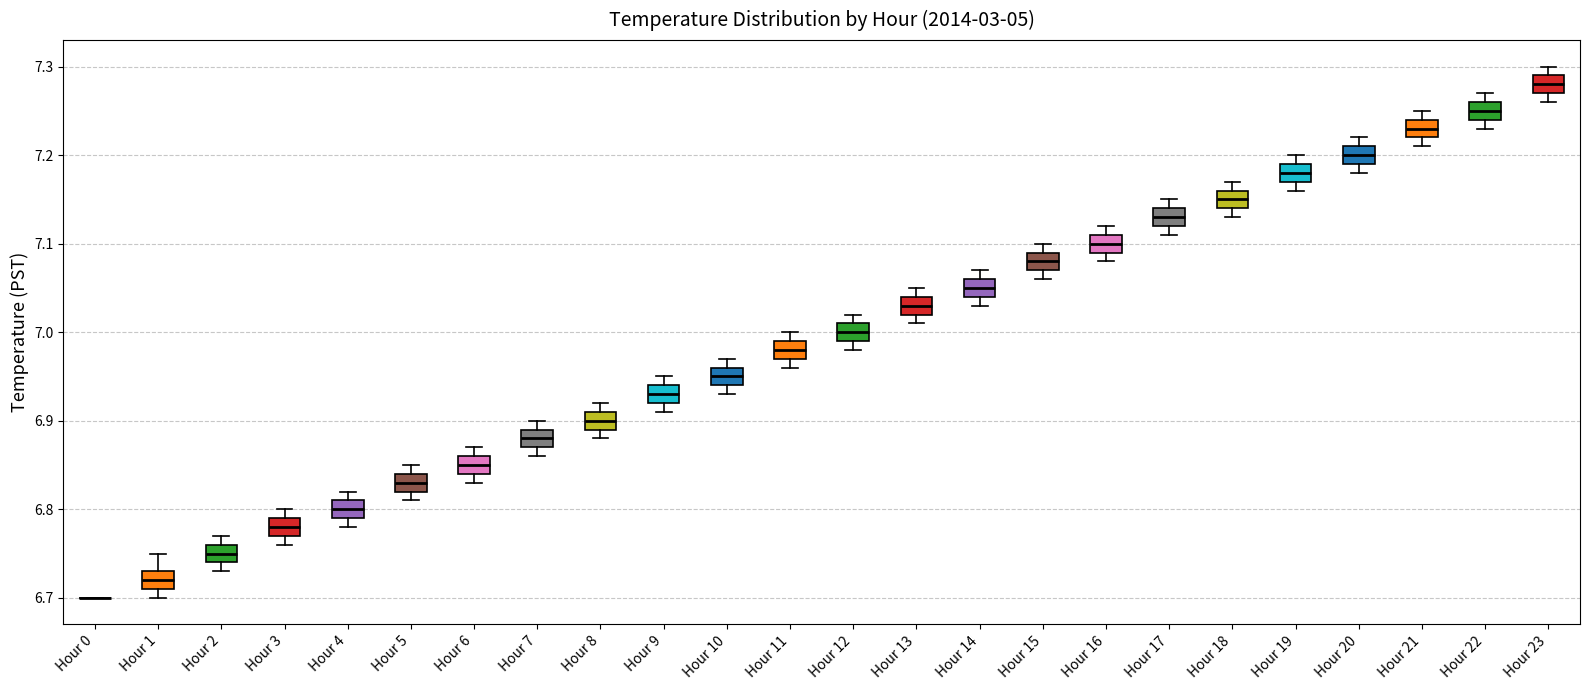

Reading left to right, read every box against the y-axis: the position of its median line, the range the box covers, and the ends of its whiskers. The values are not printed on the chart, so give them approximately, as read against the axis.

Hour 0: box collapsed to a line at 6.70, whiskers 6.70 to 6.70
Hour 1: median 6.72, box 6.71 to 6.73, whiskers 6.70 to 6.75
Hour 2: median 6.75, box 6.74 to 6.76, whiskers 6.73 to 6.77
Hour 3: median 6.78, box 6.77 to 6.79, whiskers 6.76 to 6.80
Hour 4: median 6.80, box 6.79 to 6.81, whiskers 6.78 to 6.82
Hour 5: median 6.83, box 6.82 to 6.84, whiskers 6.81 to 6.85
Hour 6: median 6.85, box 6.84 to 6.86, whiskers 6.83 to 6.87
Hour 7: median 6.88, box 6.87 to 6.89, whiskers 6.86 to 6.90
Hour 8: median 6.90, box 6.89 to 6.91, whiskers 6.88 to 6.92
Hour 9: median 6.93, box 6.92 to 6.94, whiskers 6.91 to 6.95
Hour 10: median 6.95, box 6.94 to 6.96, whiskers 6.93 to 6.97
Hour 11: median 6.98, box 6.97 to 6.99, whiskers 6.96 to 7.00
Hour 12: median 7.00, box 6.99 to 7.01, whiskers 6.98 to 7.02
Hour 13: median 7.03, box 7.02 to 7.04, whiskers 7.01 to 7.05
Hour 14: median 7.05, box 7.04 to 7.06, whiskers 7.03 to 7.07
Hour 15: median 7.08, box 7.07 to 7.09, whiskers 7.06 to 7.10
Hour 16: median 7.10, box 7.09 to 7.11, whiskers 7.08 to 7.12
Hour 17: median 7.13, box 7.12 to 7.14, whiskers 7.11 to 7.15
Hour 18: median 7.15, box 7.14 to 7.16, whiskers 7.13 to 7.17
Hour 19: median 7.18, box 7.17 to 7.19, whiskers 7.16 to 7.20
Hour 20: median 7.20, box 7.19 to 7.21, whiskers 7.18 to 7.22
Hour 21: median 7.23, box 7.22 to 7.24, whiskers 7.21 to 7.25
Hour 22: median 7.25, box 7.24 to 7.26, whiskers 7.23 to 7.27
Hour 23: median 7.28, box 7.27 to 7.29, whiskers 7.26 to 7.30